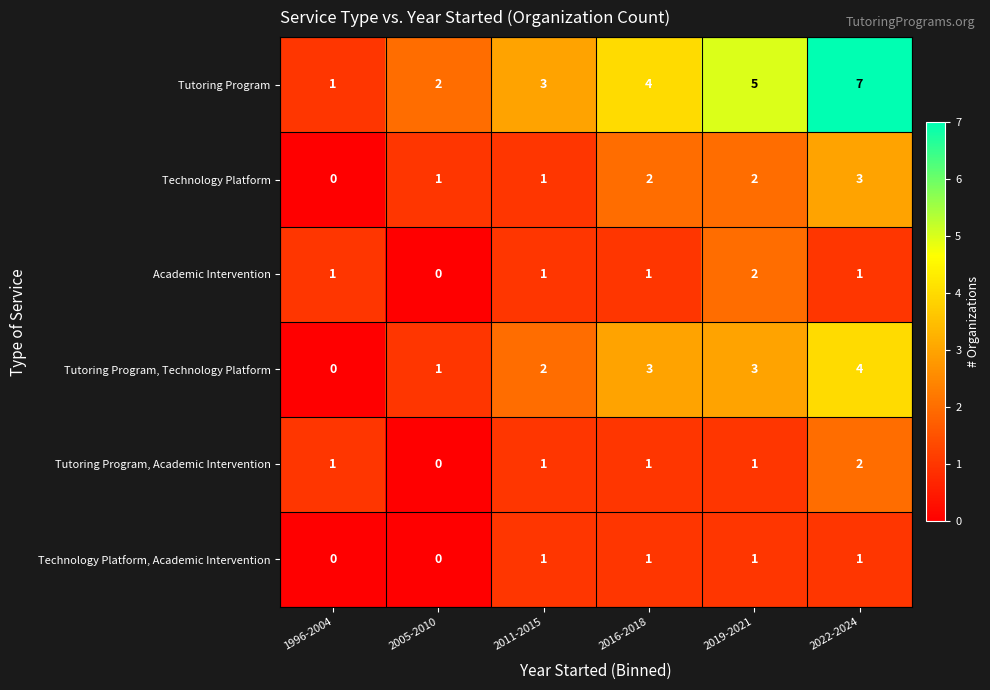

Which category has the highest value across all series?

2022-2024